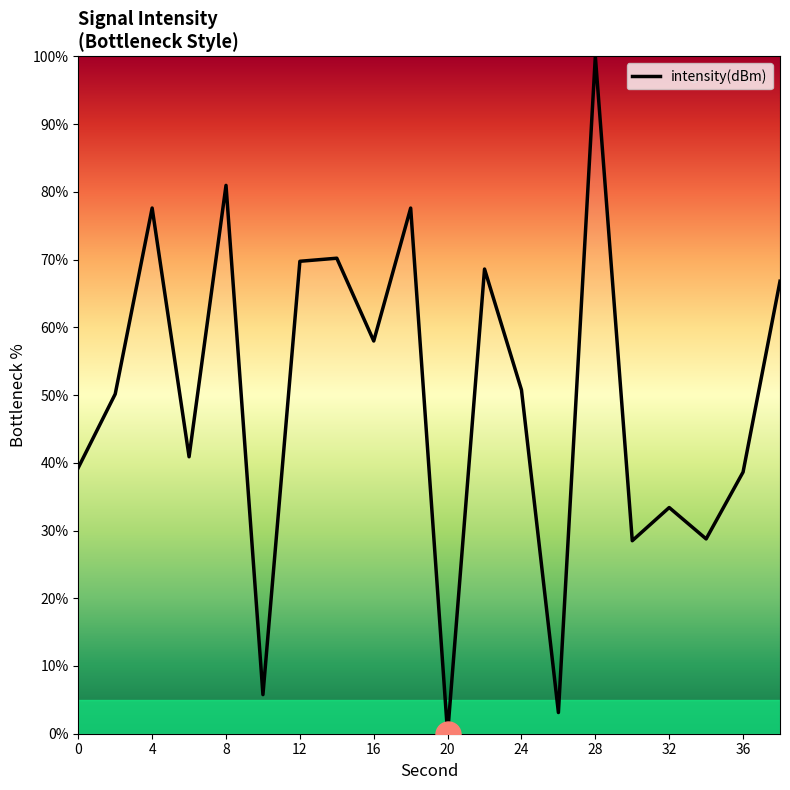

What is the greatest value displayed?

100.0